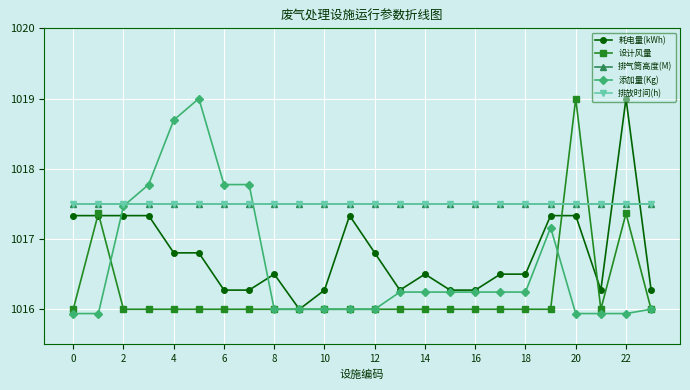

True or false: 排放时间(h) has more than 0 interior local peaks.

False